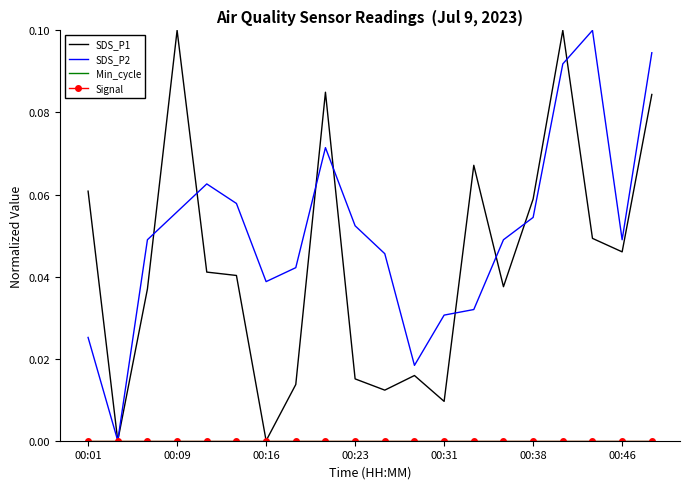

How many categories are shown in the chart?

20